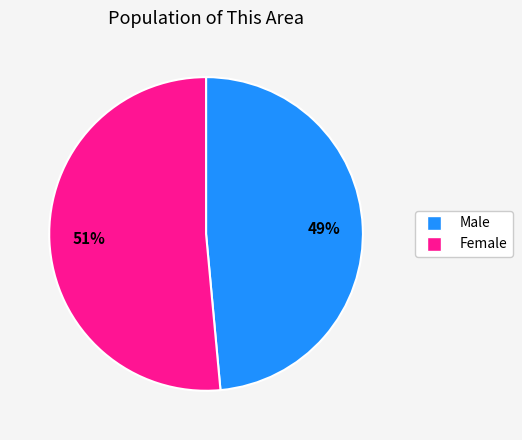

Is the sum of Female and Male greater than half?

Yes